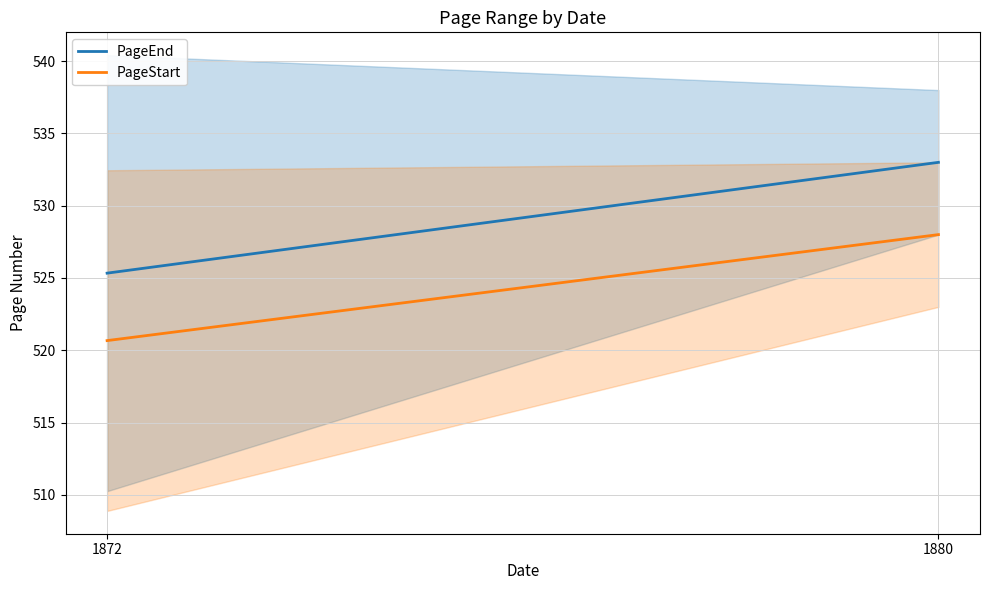

How many lines are shown in the chart?

2